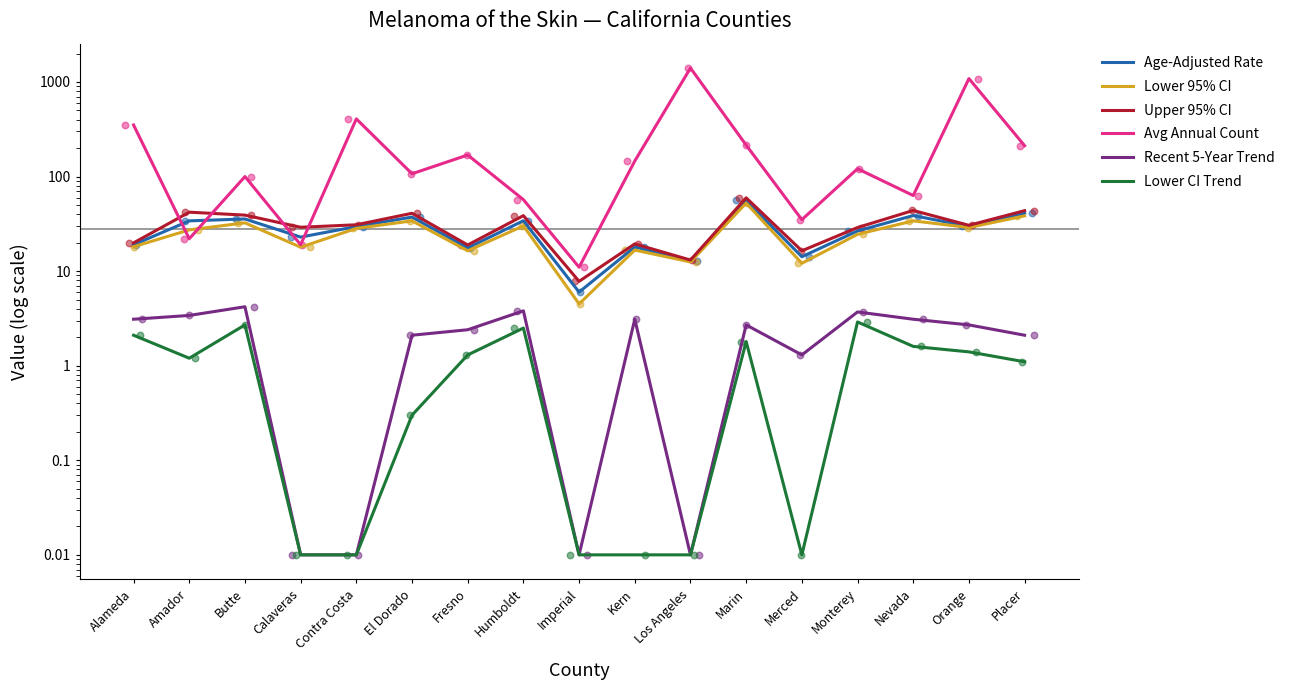

What are all the series names shown in the legend?

Age-Adjusted Rate, Lower 95% CI, Upper 95% CI, Avg Annual Count, Recent 5-Year Trend, Lower CI Trend